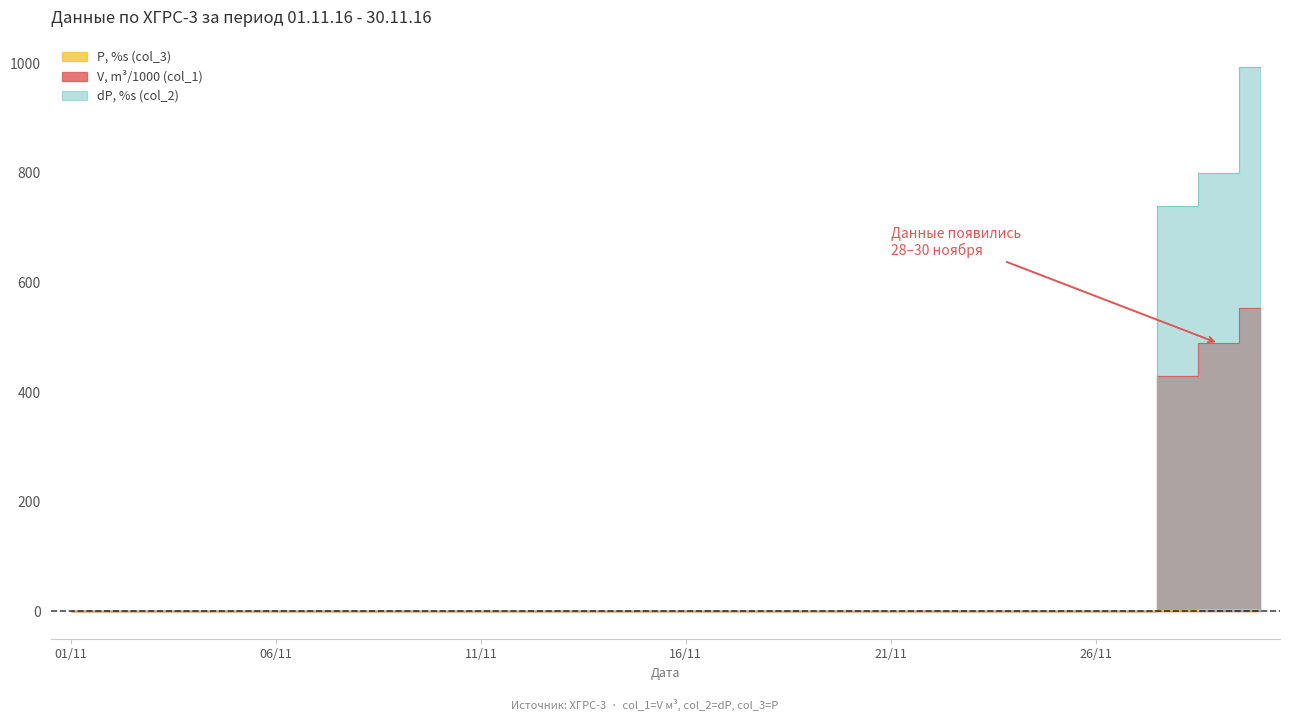

True or false: dP, %s (col_2) has a value of 374.0 at 06/11.

False